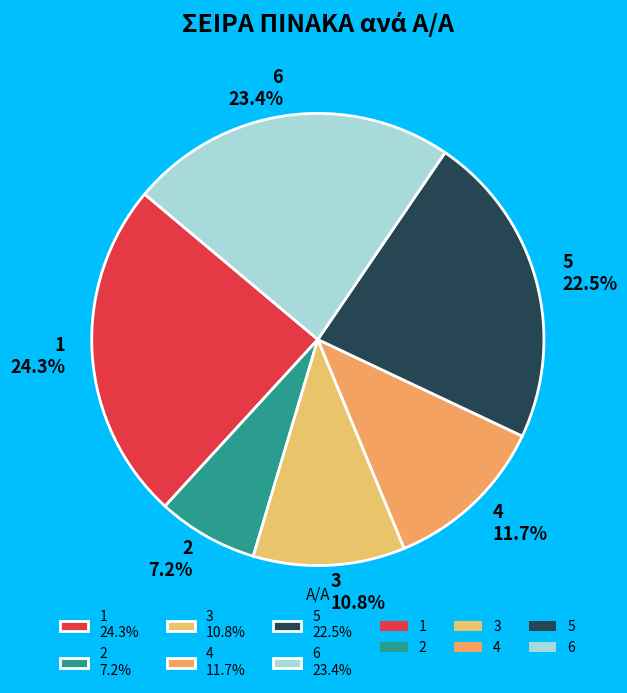

Which slice is the largest?

1